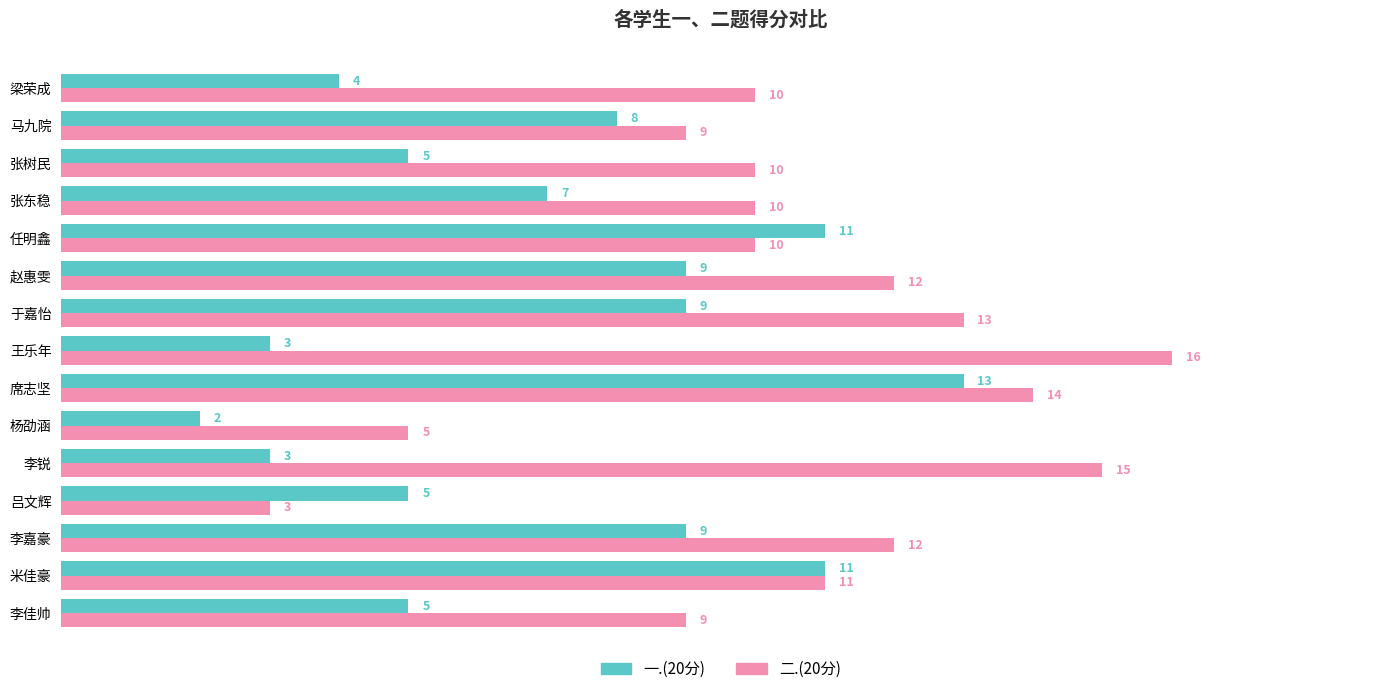

What is the minimum value shown in the chart?

2